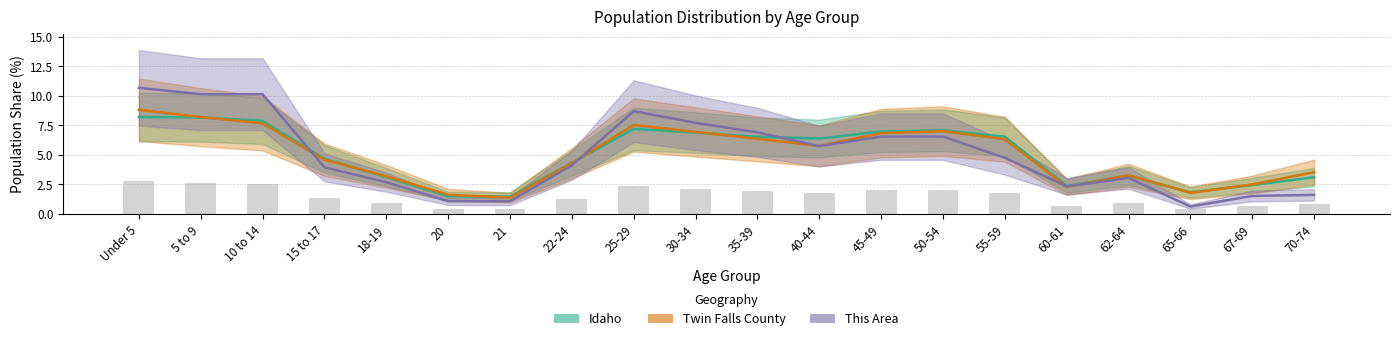

Where does the Twin Falls County series first go above 5?

Under 5